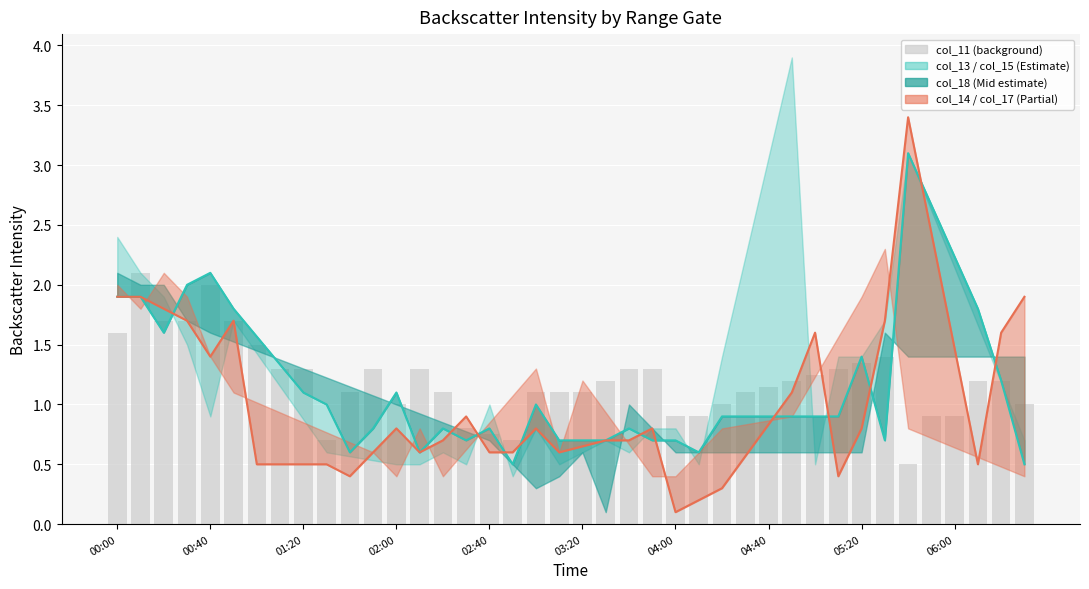

What is the average value of the col_11 series?

1.2